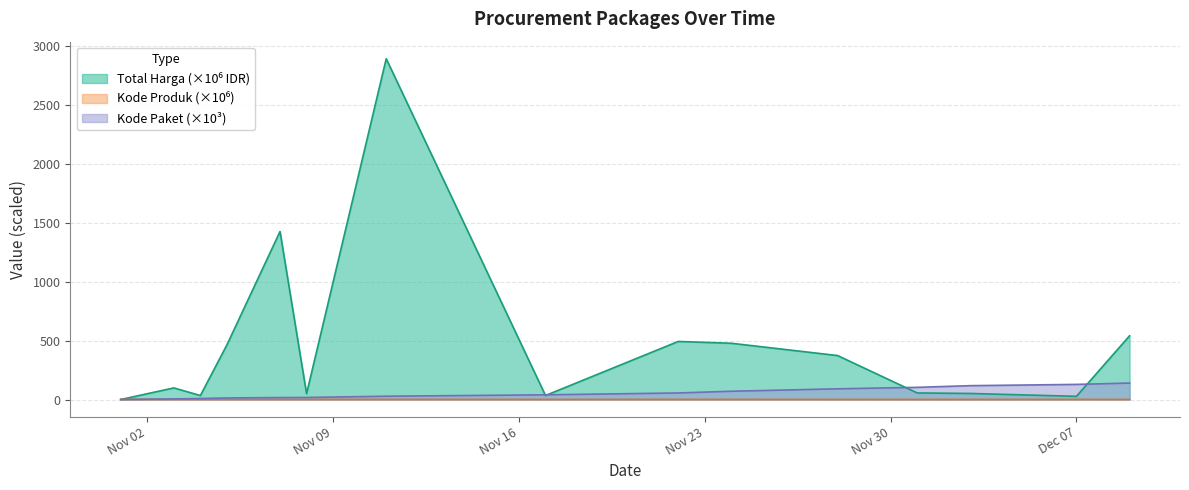

True or false: Kode Produk and Kode Paket cross at least once.

True